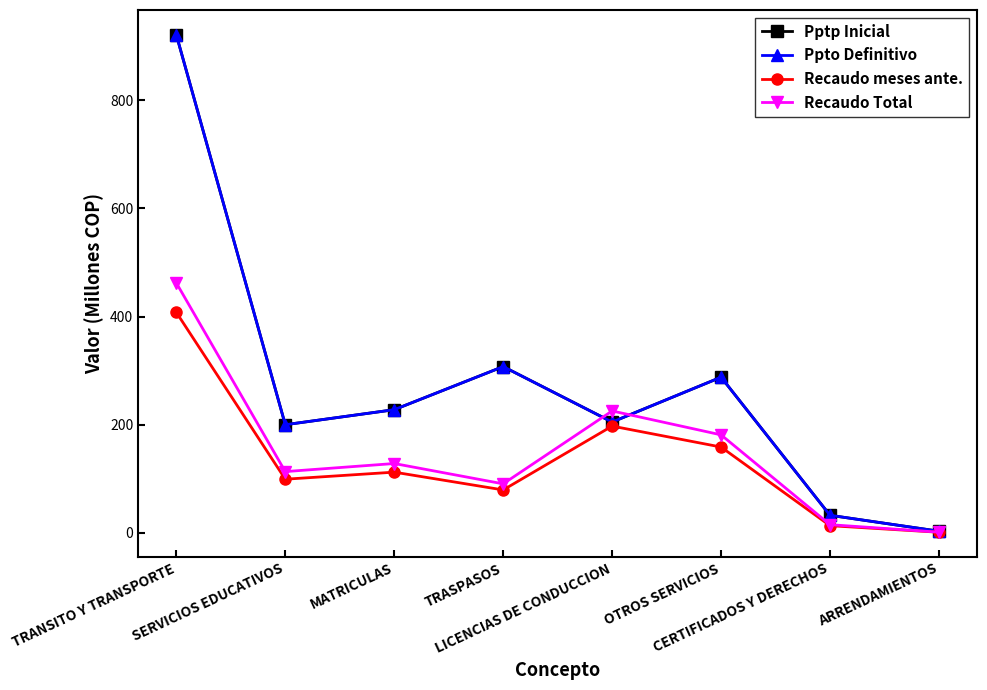

What is the sum of all Recaudo meses ante. values?

1069.1